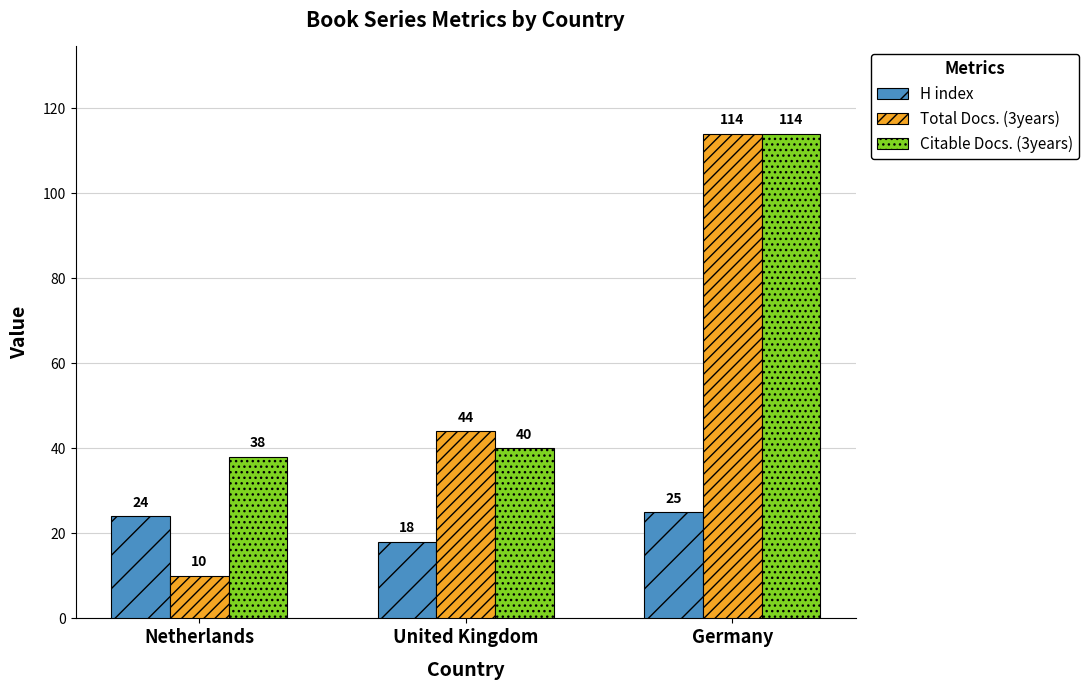

List the series in order of their overall mean, lowest first.

H index, Total Docs. (3years), Citable Docs. (3years)